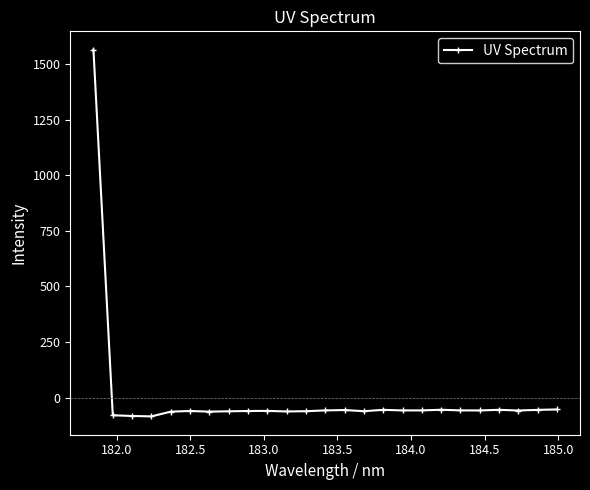

What is the value of the 17th point from the left?

-58.0